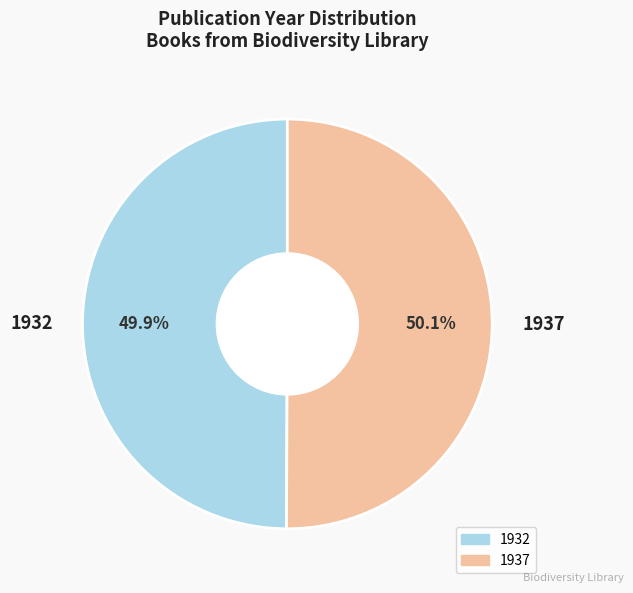

Approximately how many times larger is the value at 1932 compared to 1937?

1.0